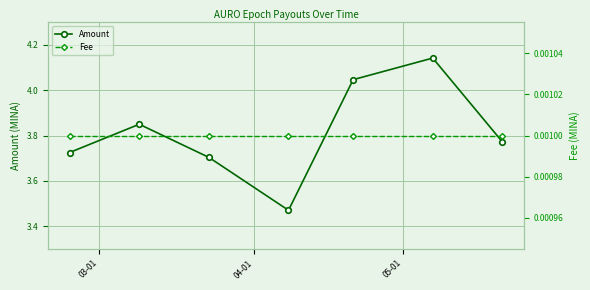

How many interior local valleys does the Amount series have?

1